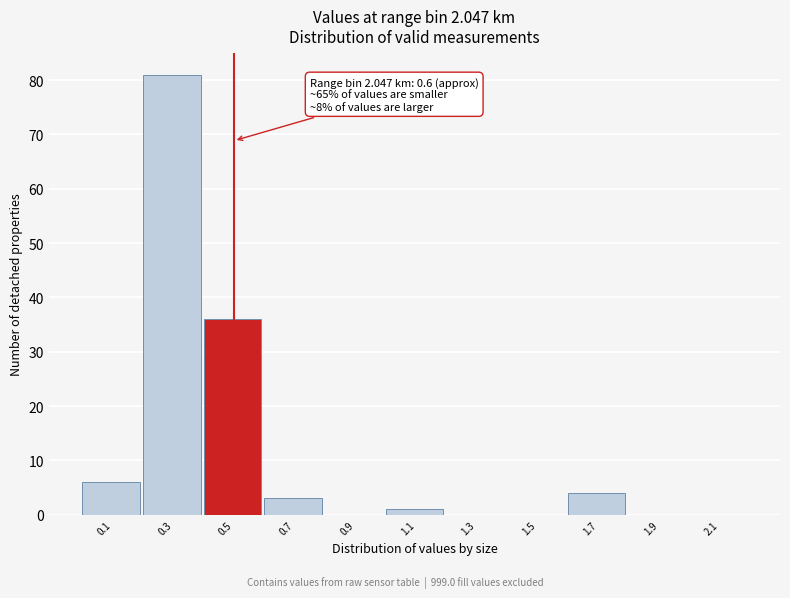

Reading left to right, transcribe all the data shown in this chart.

0.1=6	0.3=81	0.5=36	0.7=3	0.9=0	1.1=1	1.3=0	1.5=0	1.7=4	1.9=0	2.1=0